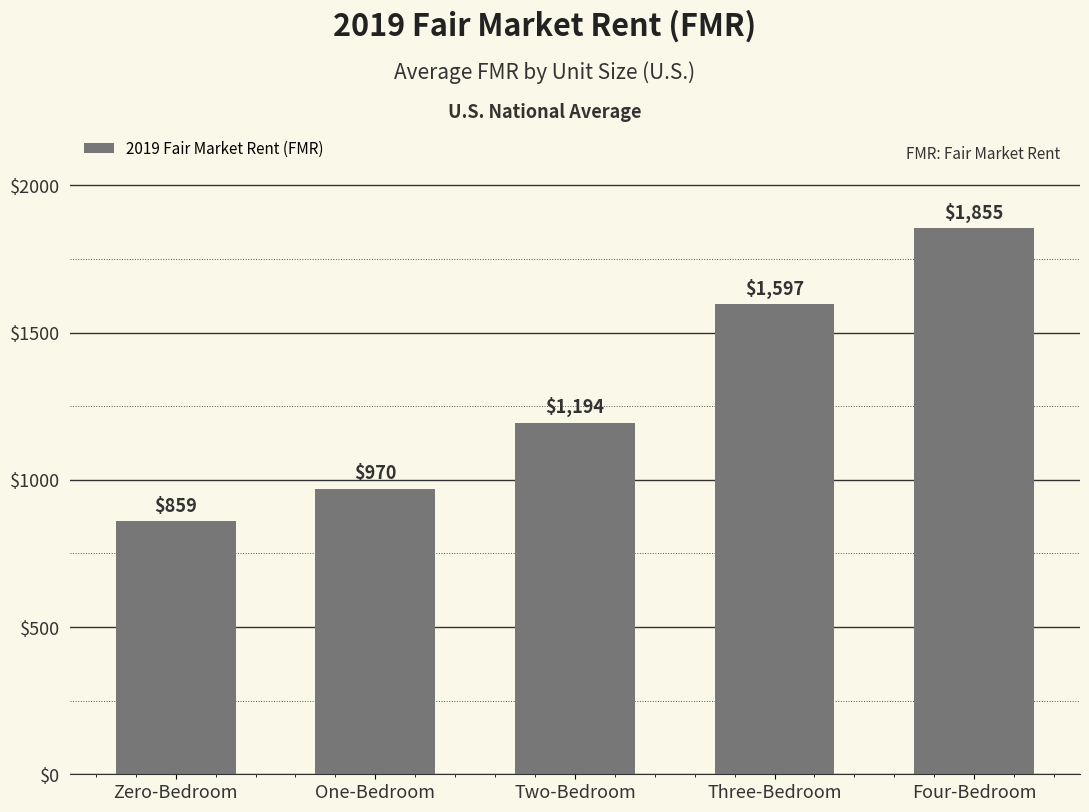

Where is the data nearest to the value 1356?

Two-Bedroom